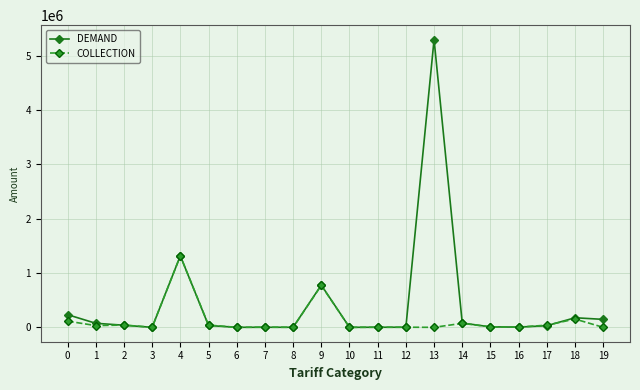

Rank the series by their average value, from lowest to highest.

COLLECTION, DEMAND